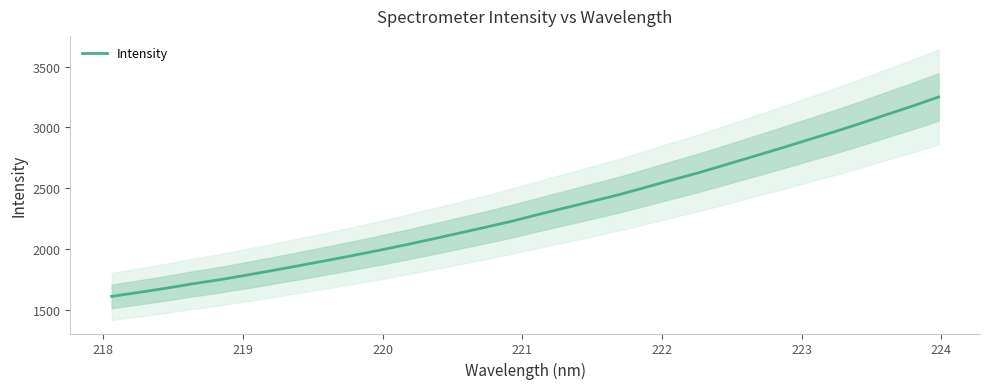

How many data points are less than 2286?

16